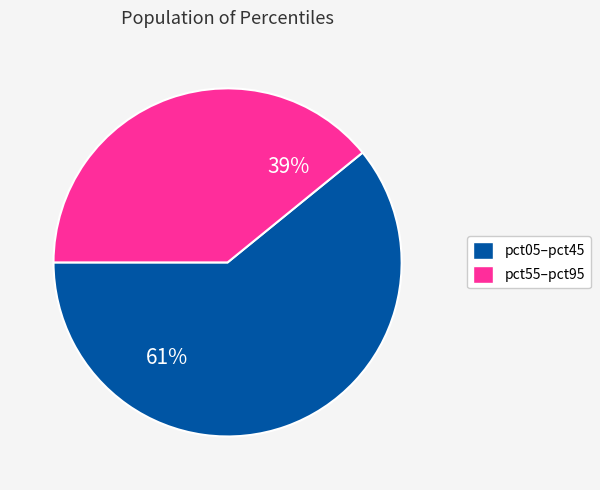

How many slices are in this pie chart?

2